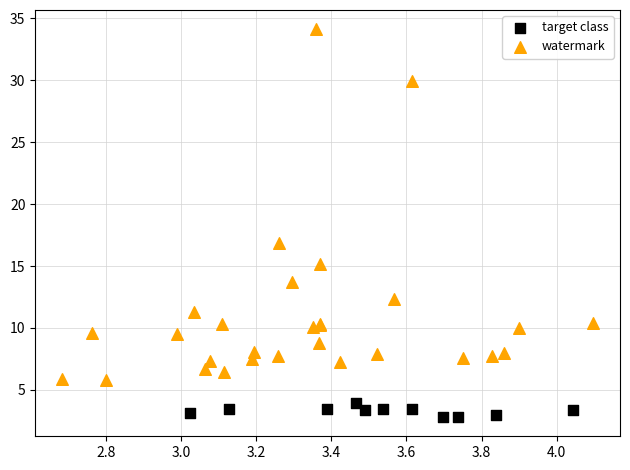

Which series reaches the maximum Y coordinate?

watermark